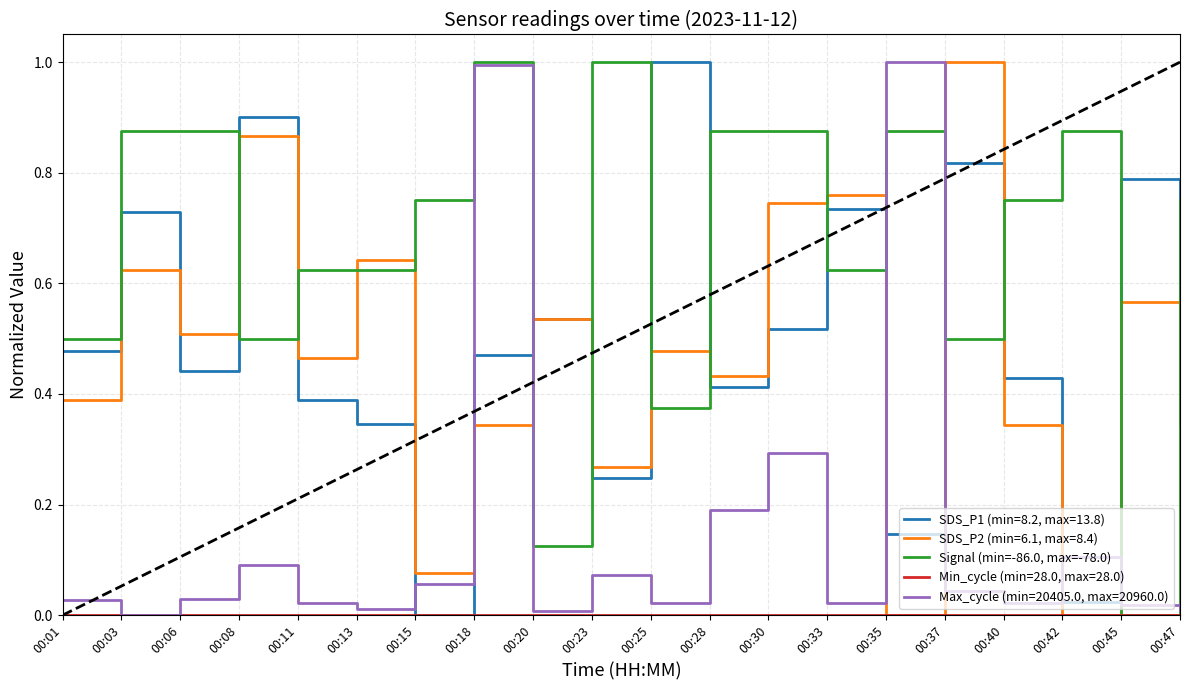

What is the maximum value for Signal (min=-86.0, max=-78.0)?

1.0